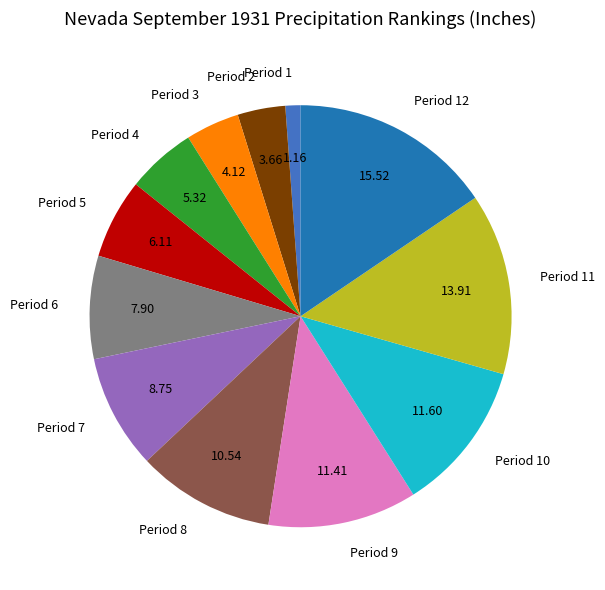

How many slices are in this pie chart?

12